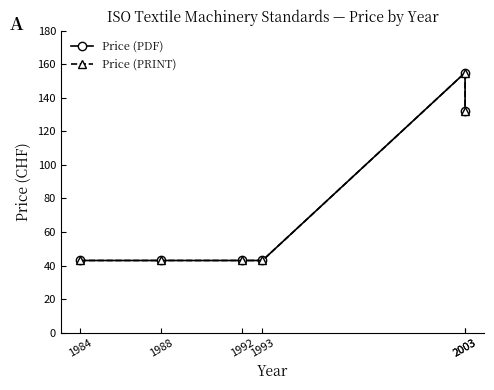

Does the chart display data point markers on the line(s)?

Yes